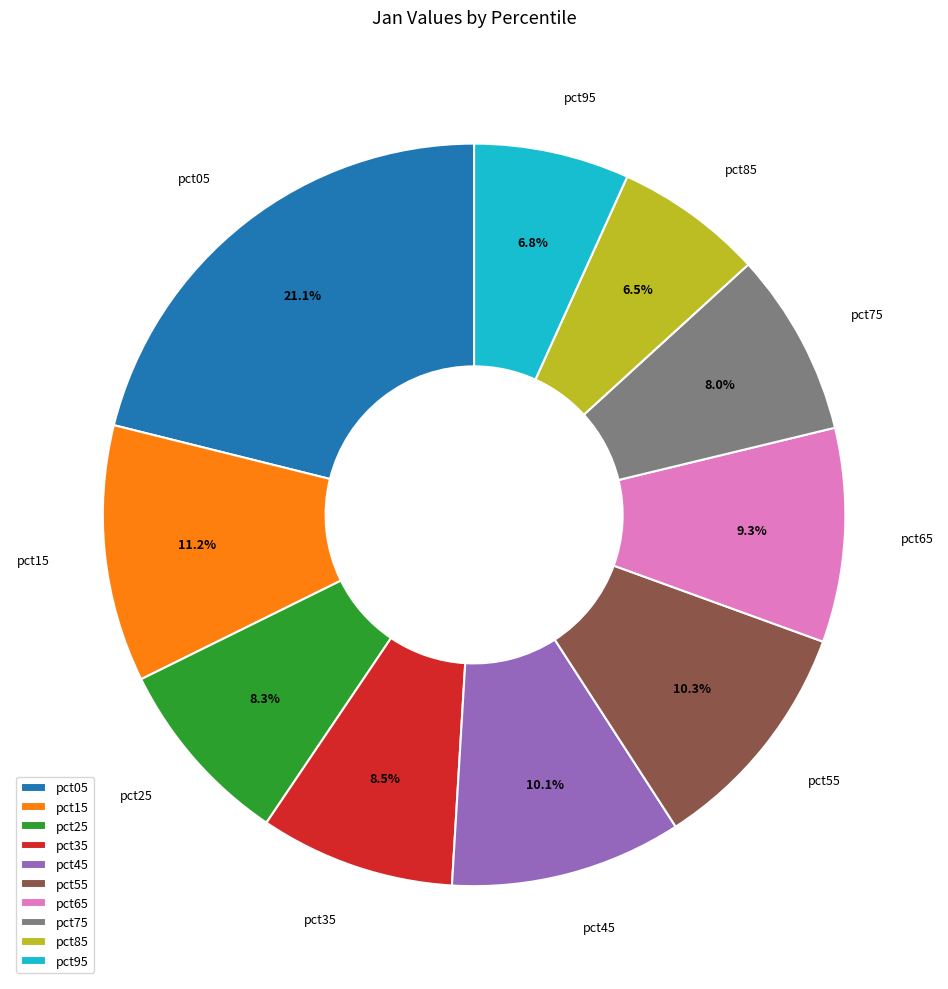

Which has a higher value, pct05 or pct45?

pct05